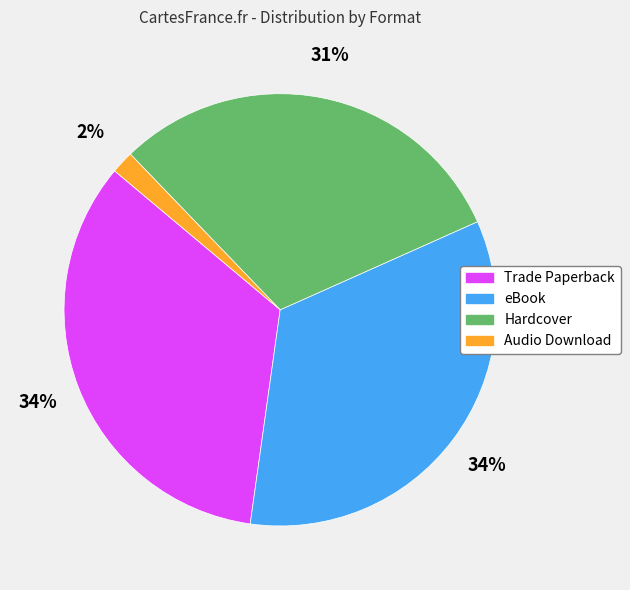

True or false: Trade Paperback accounts for 28% of the total.

False